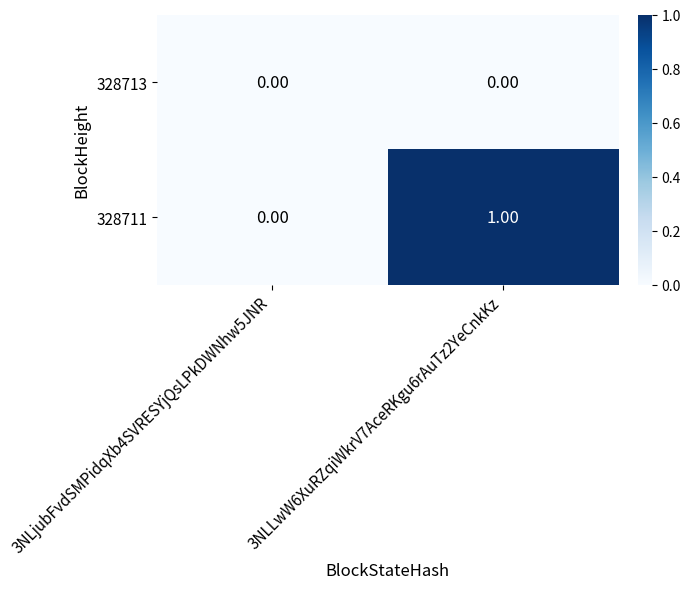

At which category is the sum across all series the highest?

3NLLwW6XuRZqiWkrV7AceRKgu6rAuTz2YeCnkKz